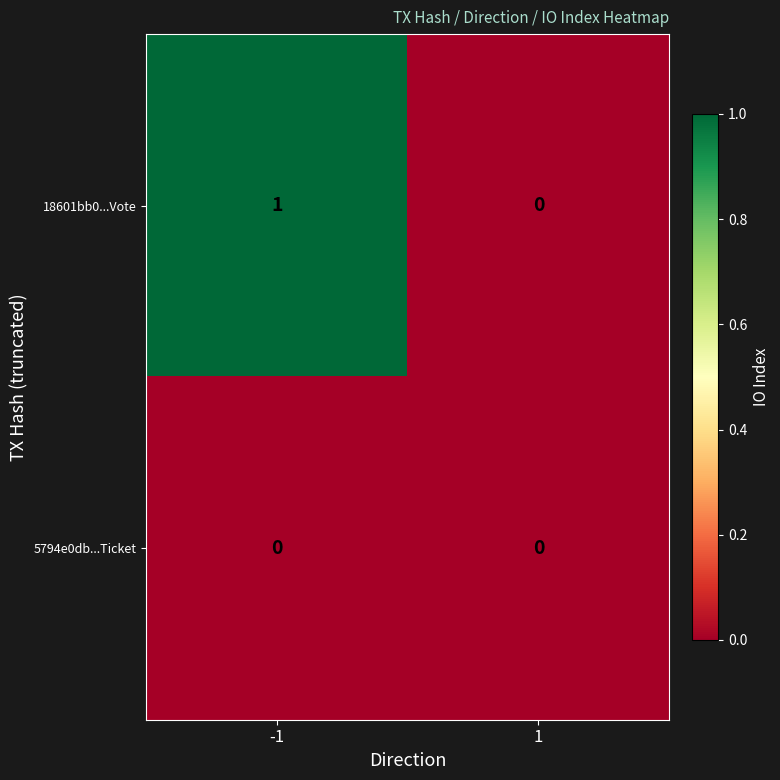

Which series has the largest total across all categories?

18601bb0...Vote